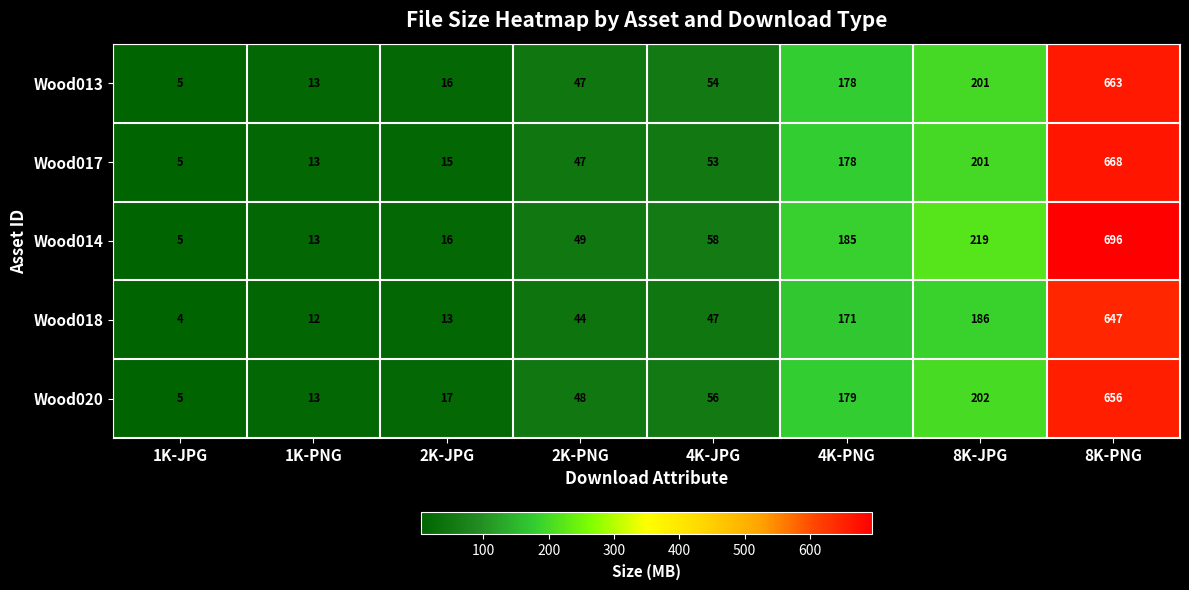

Which category has the highest value across all series?

8K-PNG